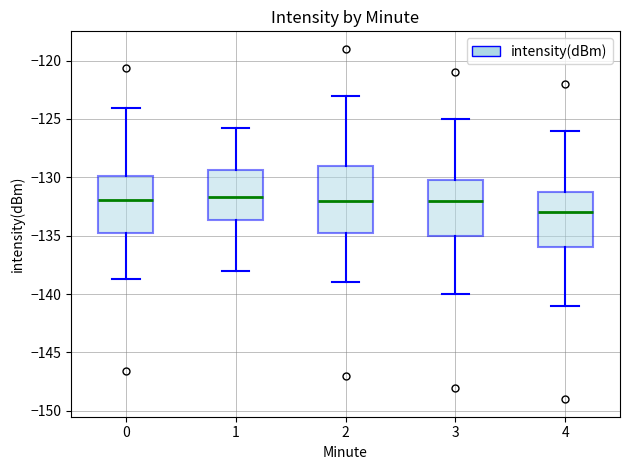

Which box has the lowest median line?

4